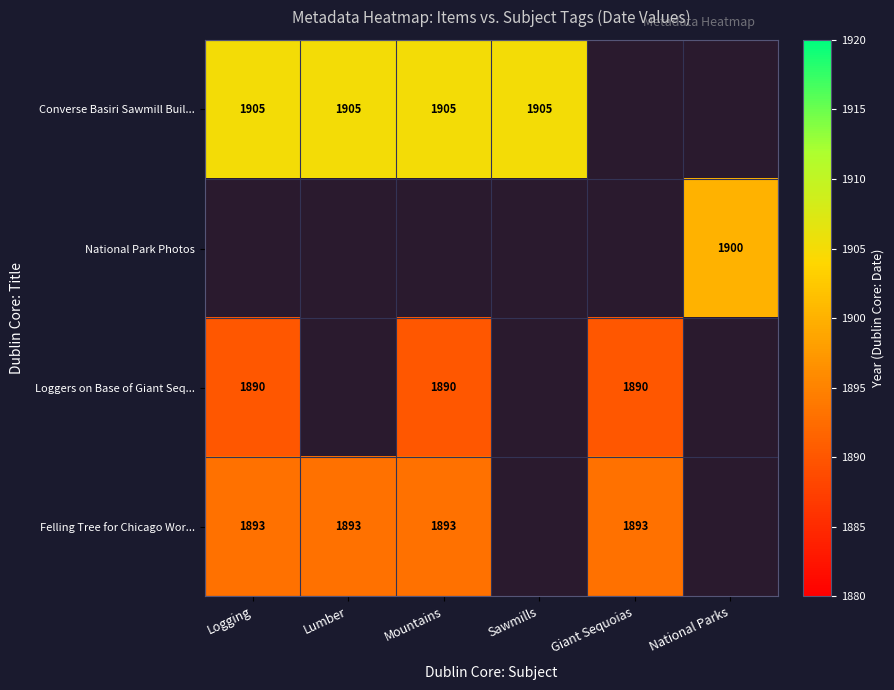

True or false: Converse Basiri Sawmill Buil... has a value of 1905 at Mountains.

True